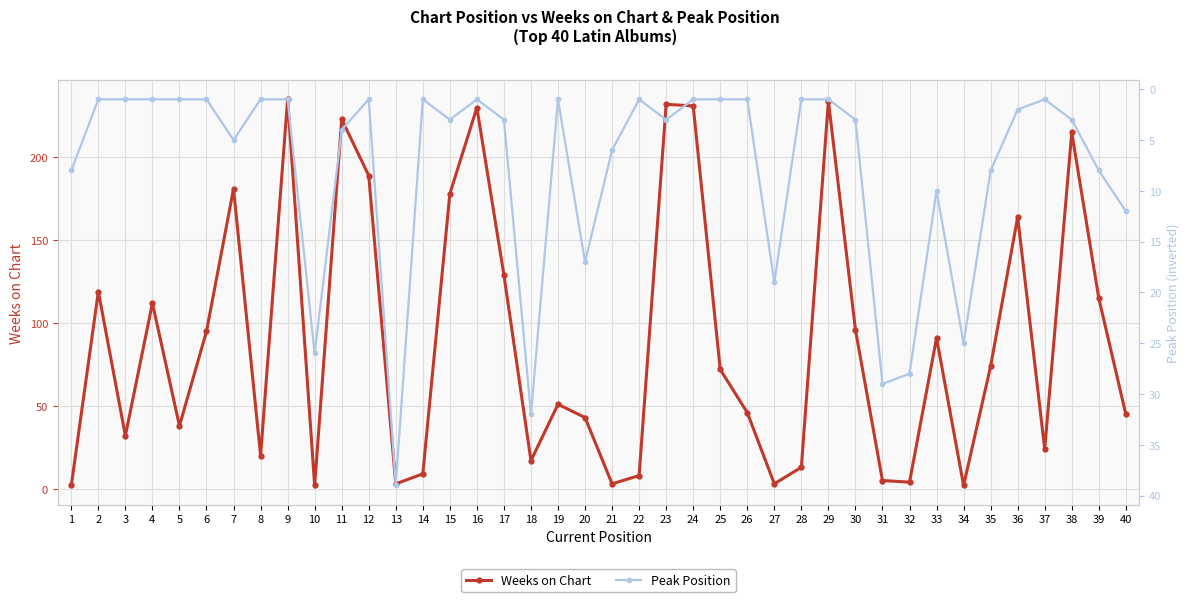

How many lines are shown in the chart?

2